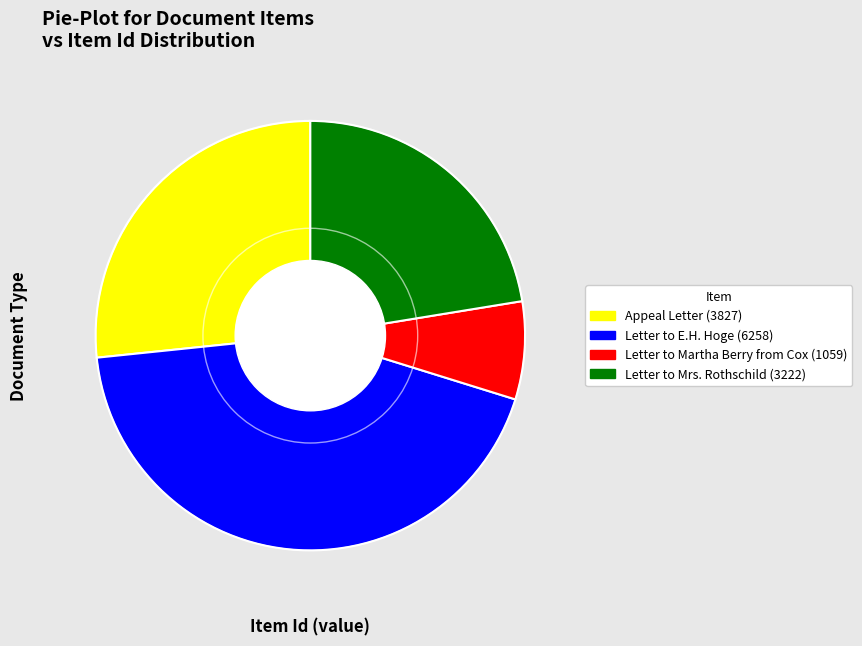

Which slice is the largest?

Letter to E.H. Hoge (6258)